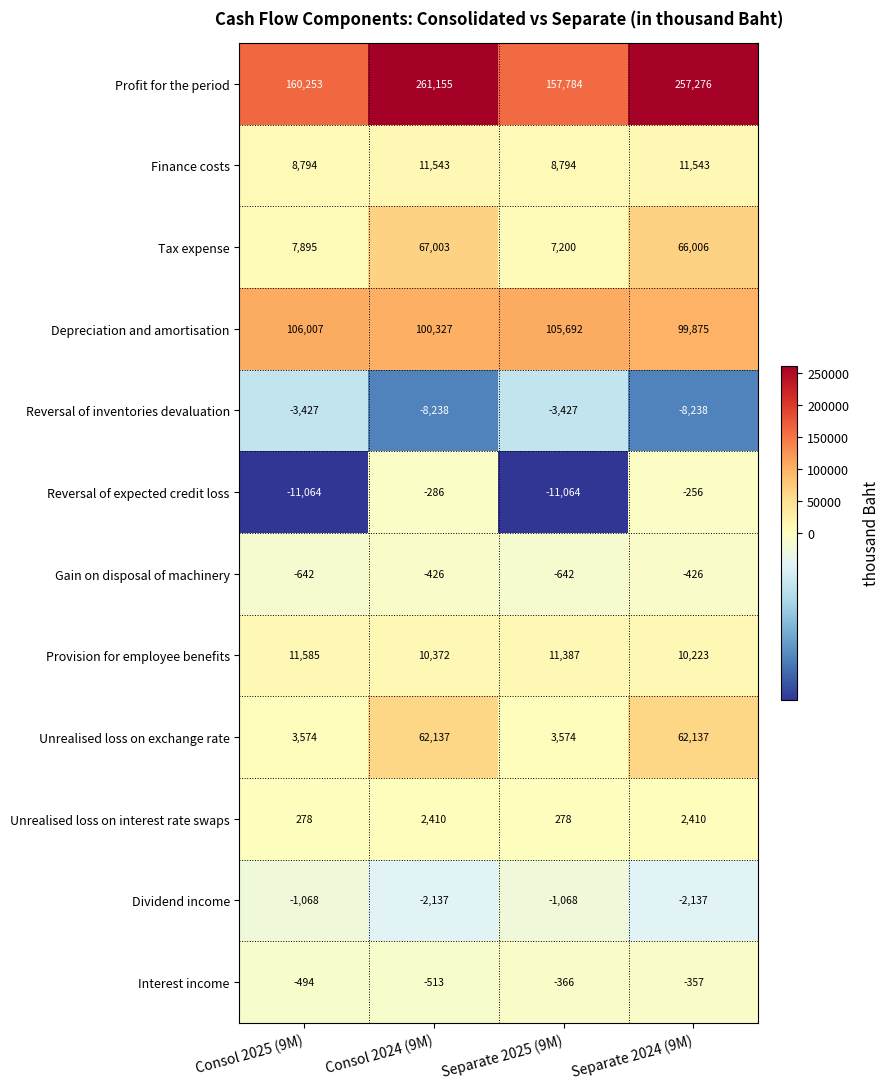

At which label does Profit for the period reach its peak?

Consol 2024 (9M)